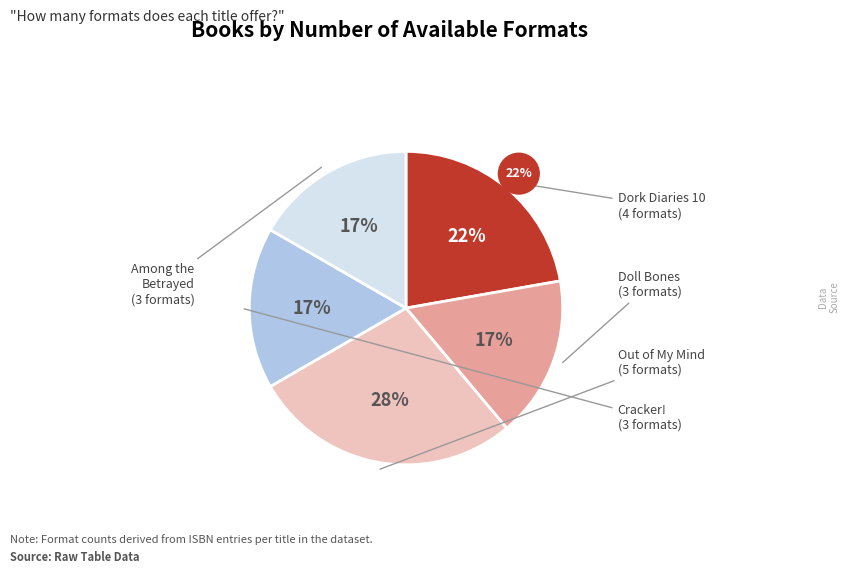

To the nearest percent, what is the difference between the largest and smallest slice percentages?

11%